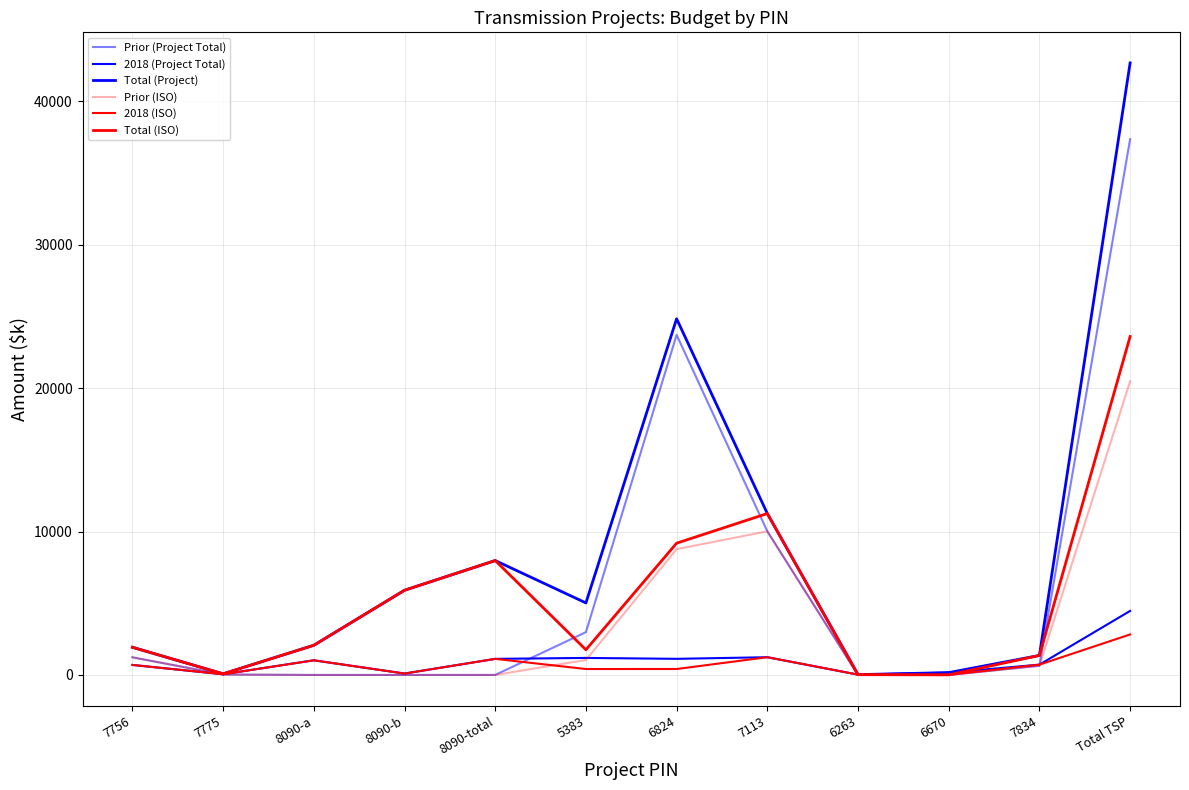

What is the sum of the Total (ISO) values at 7834 and Total TSP?

24965.3